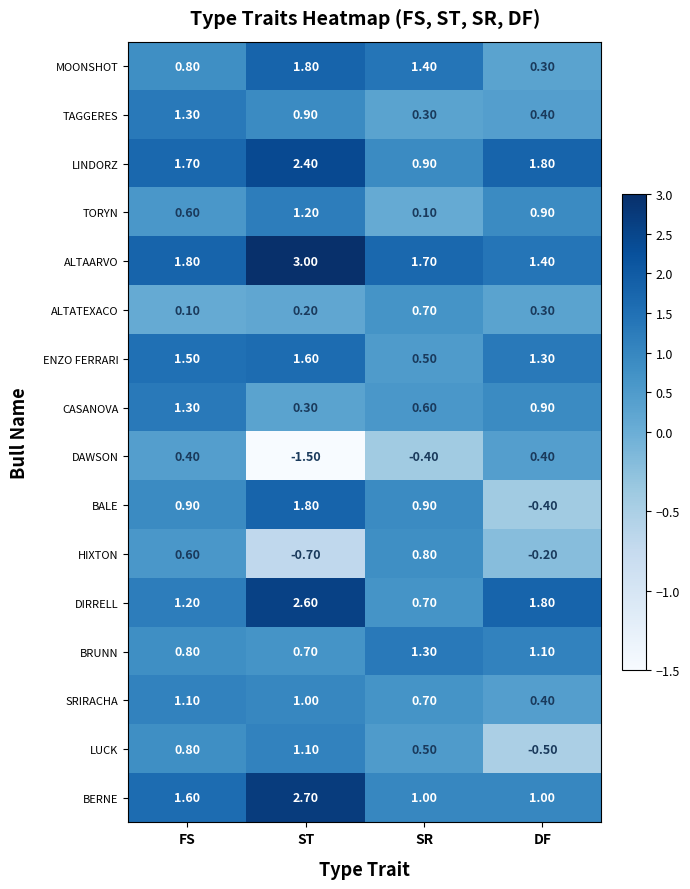

How many categories are shown in the chart?

4